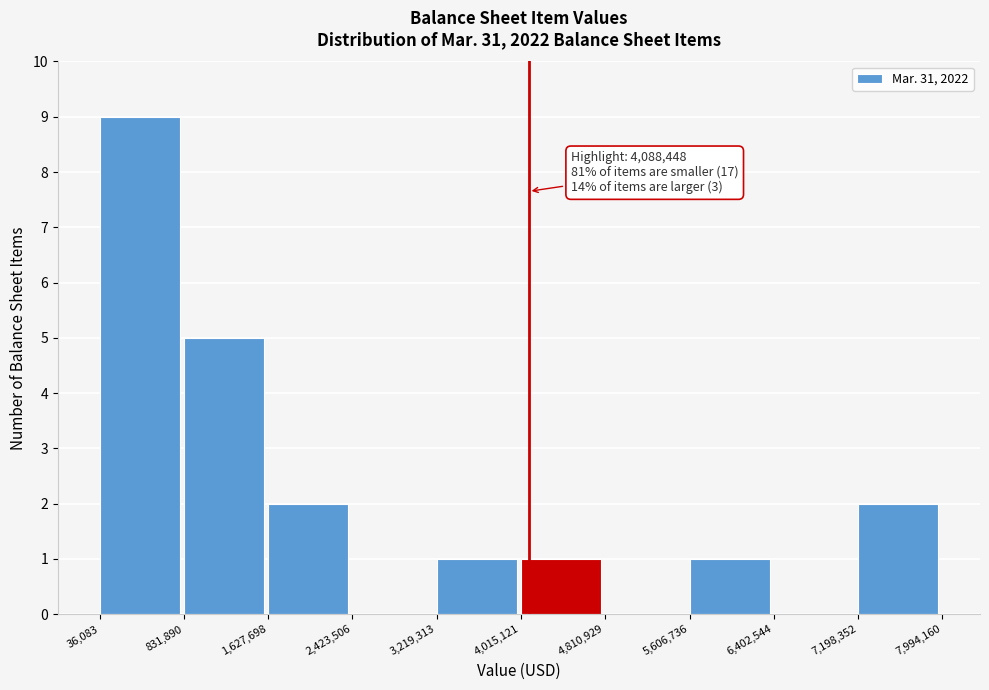

Over which range of the x-axis is the bar tallest?

36,083 to 831,890